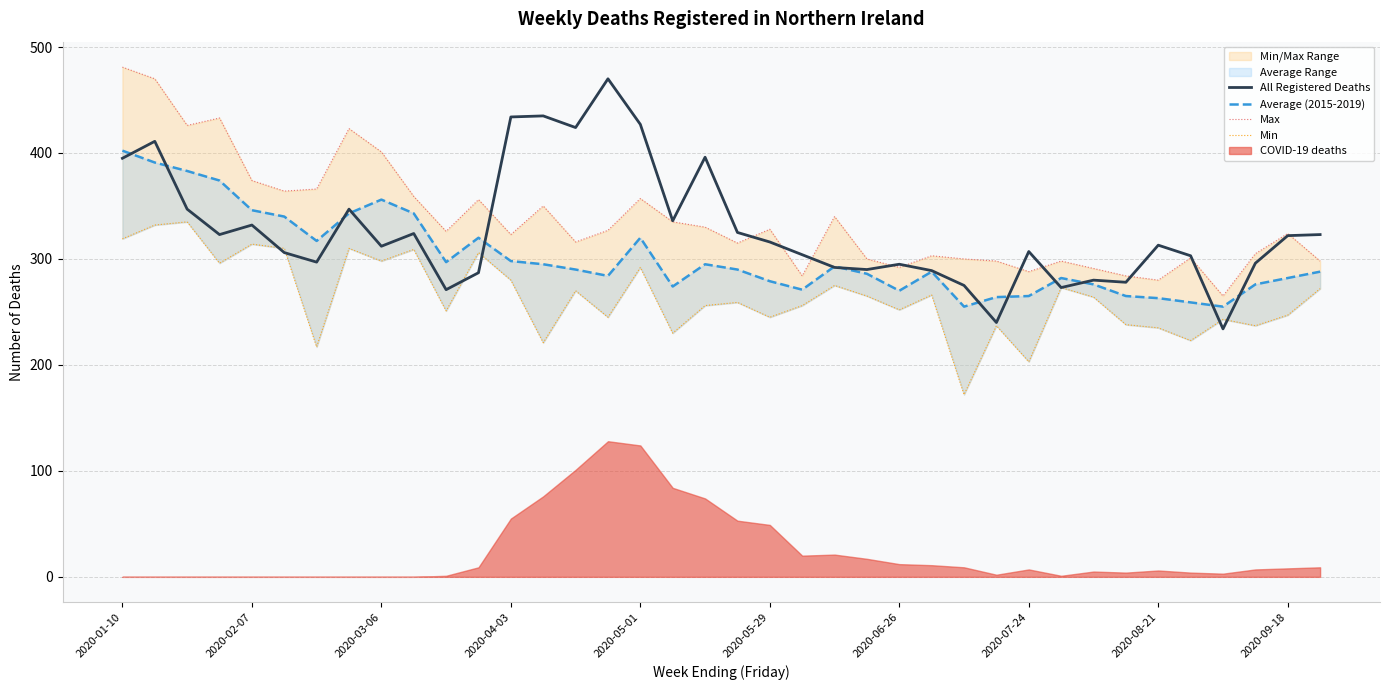

True or false: Min and Max cross at least once.

False